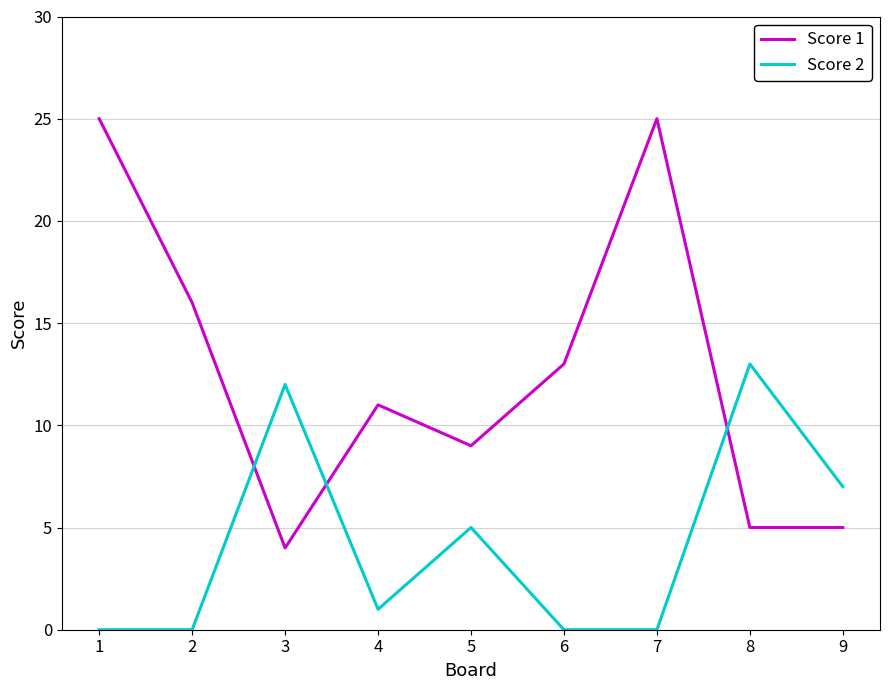

How many values in the Score 2 series are below 1?

4